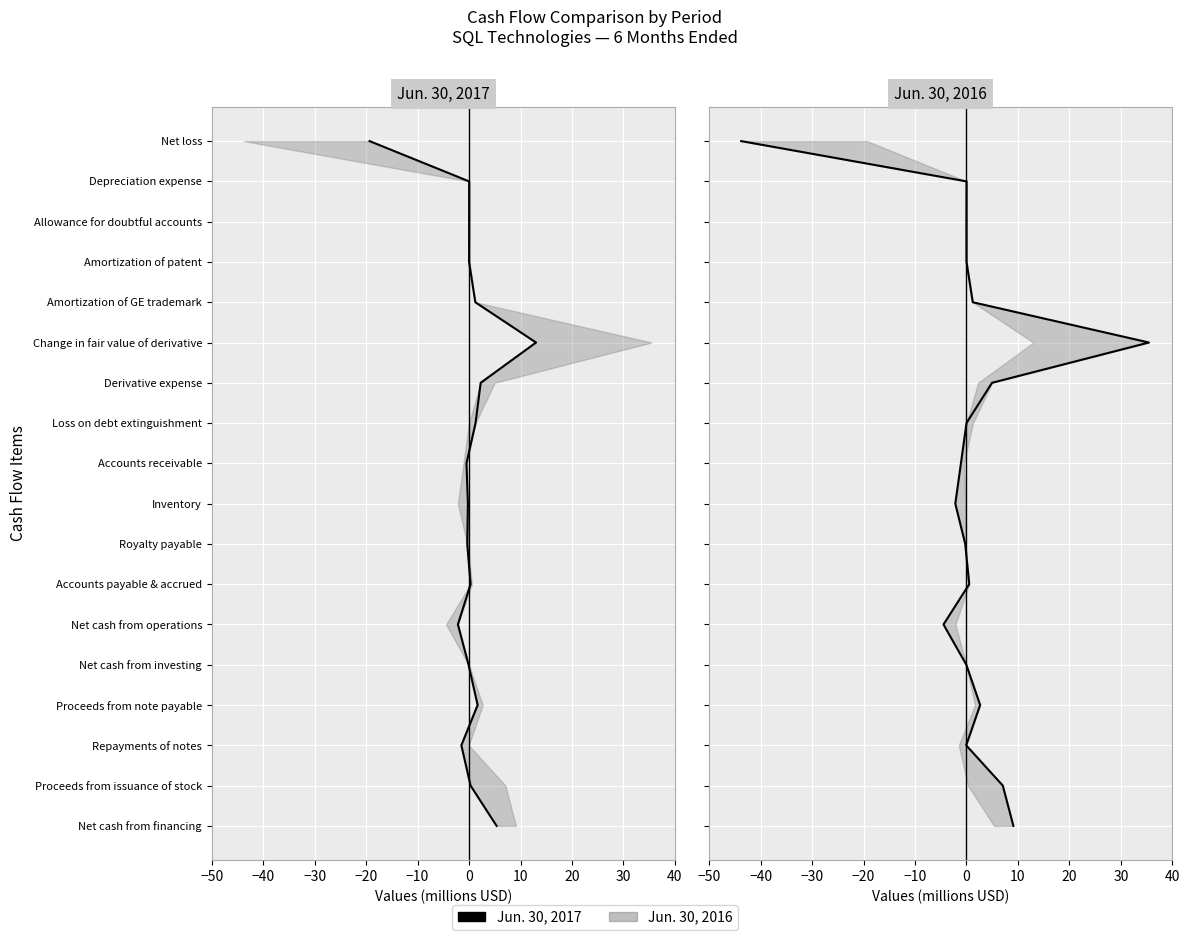

True or false: Jun. 30, 2016 and Jun. 30, 2017 cross at least once.

False